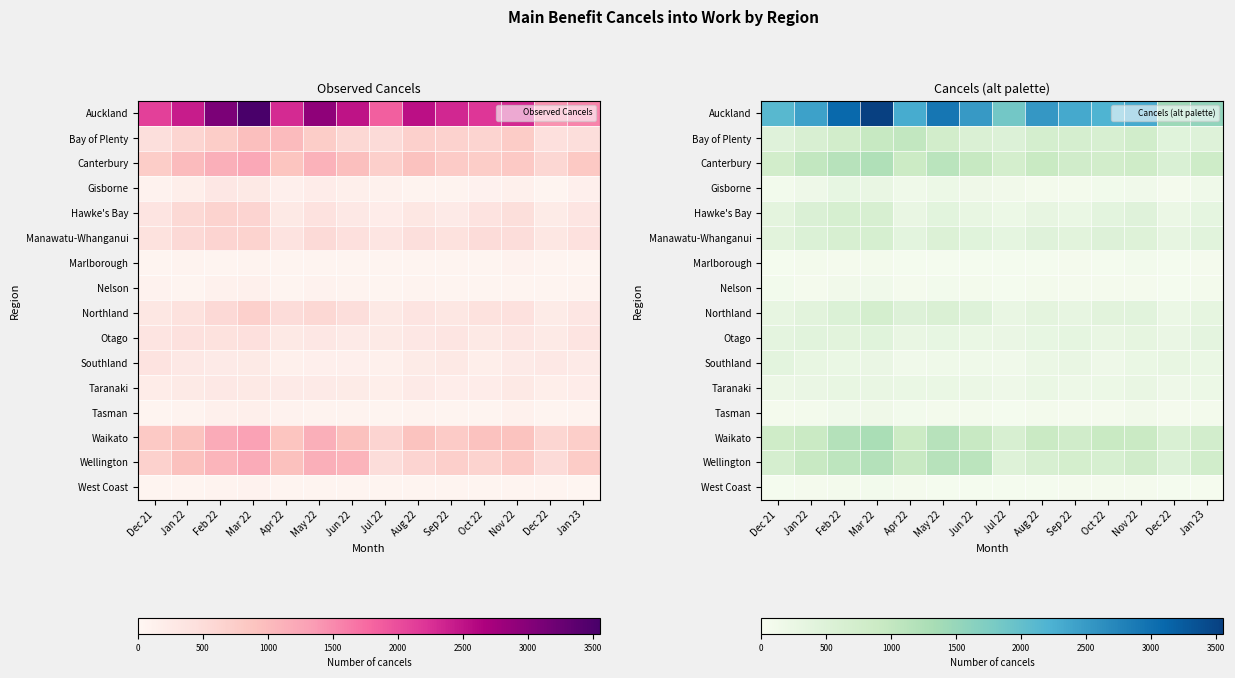

List the labels in order of Southland value, smallest first.

Apr 22, Jul 22, Jun 22, May 22, Oct 22, Aug 22, Feb 22, Jan 23, Nov 22, Mar 22, Sep 22, Dec 22, Jan 22, Dec 21